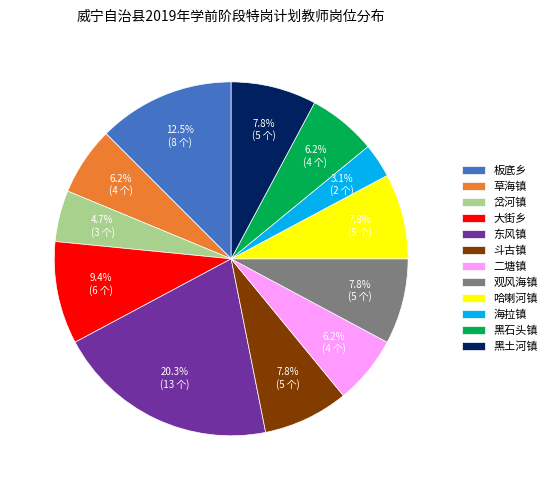

To the nearest percent, what portion does 海拉镇 represent?

3%